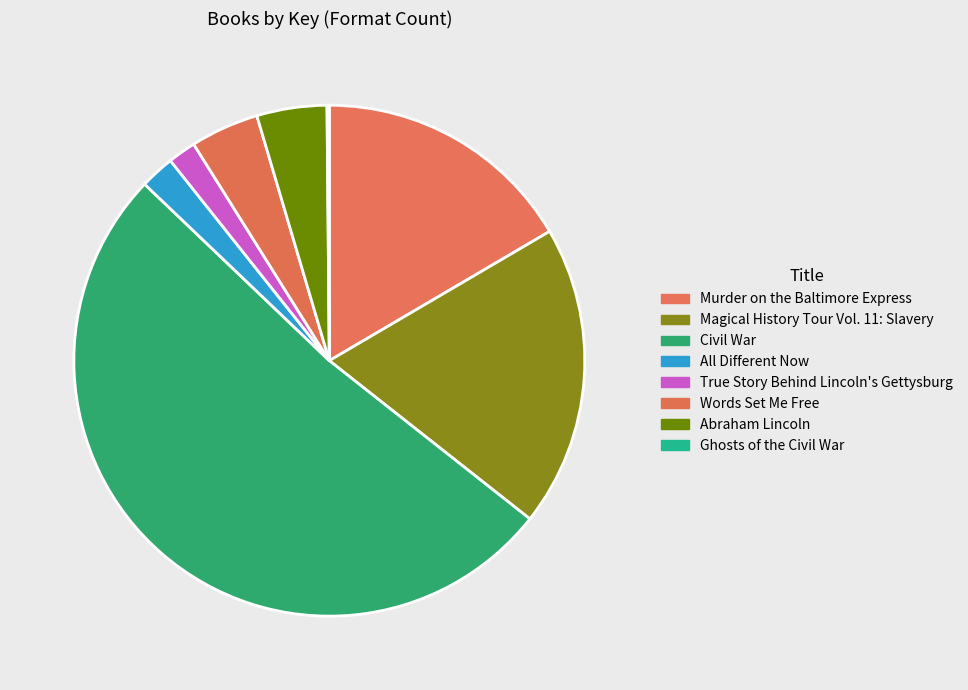

To the nearest percent, what percentage of the pie is Magical History Tour Vol. 11: Slavery?

19%